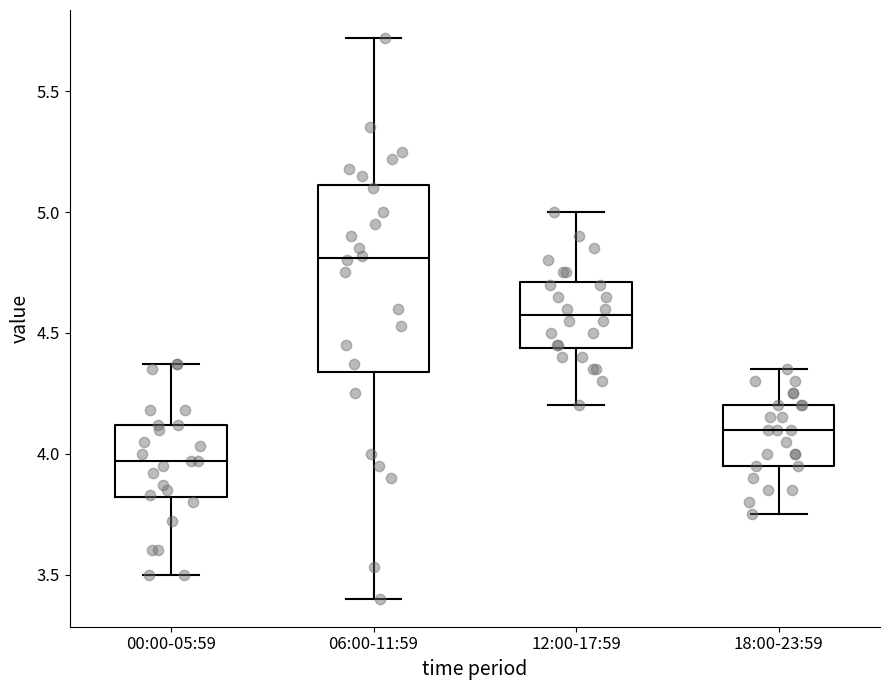

Which box is the tallest, from its lower edge to its upper edge?

06:00-11:59